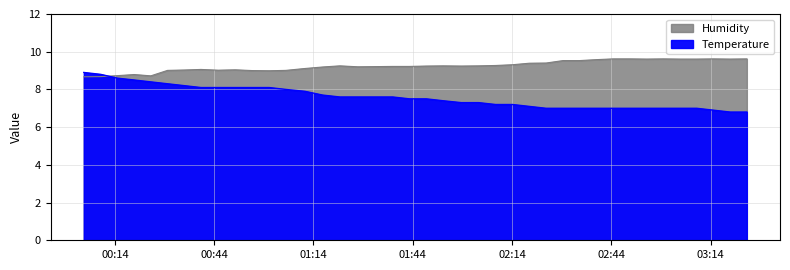

True or false: Humidity has a value of 14.1 at 2022/10/20 02:24:16.

False